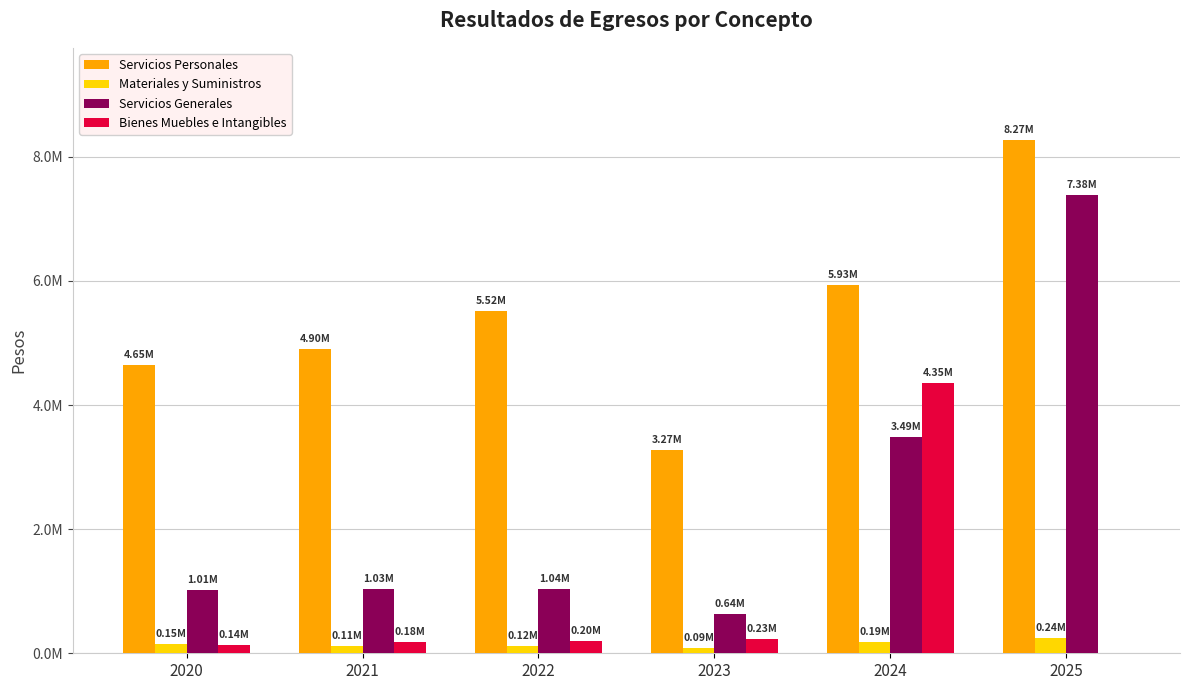

Are the bars horizontal?

No